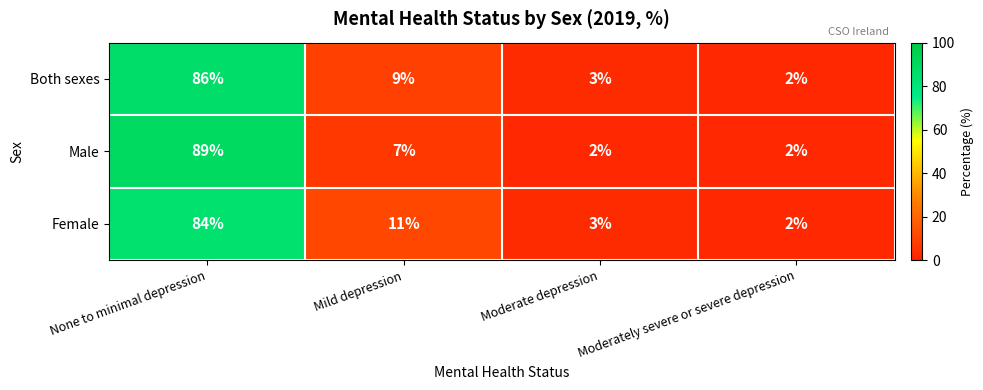

At which category does the chart reach its peak across all series?

None to minimal depression